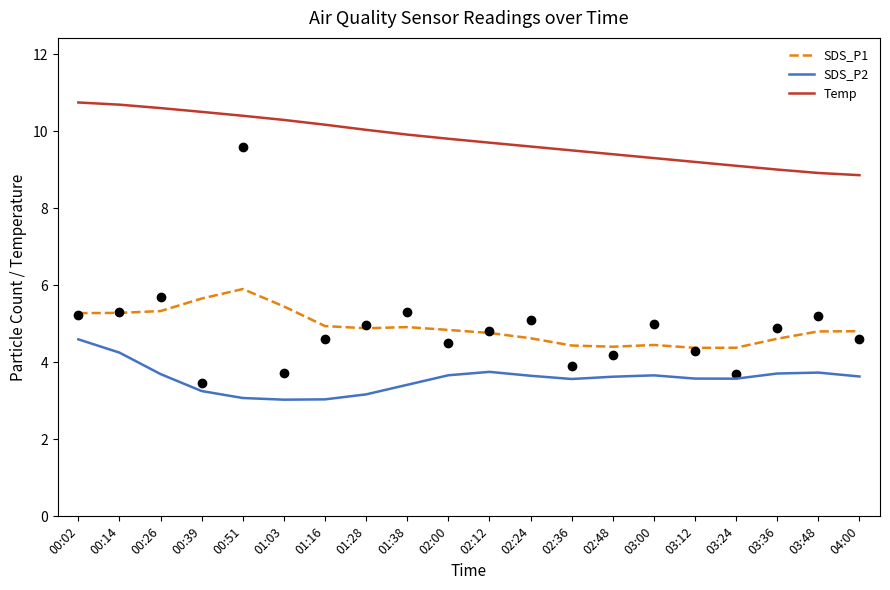

At which category is the sum across all series the highest?

00:02